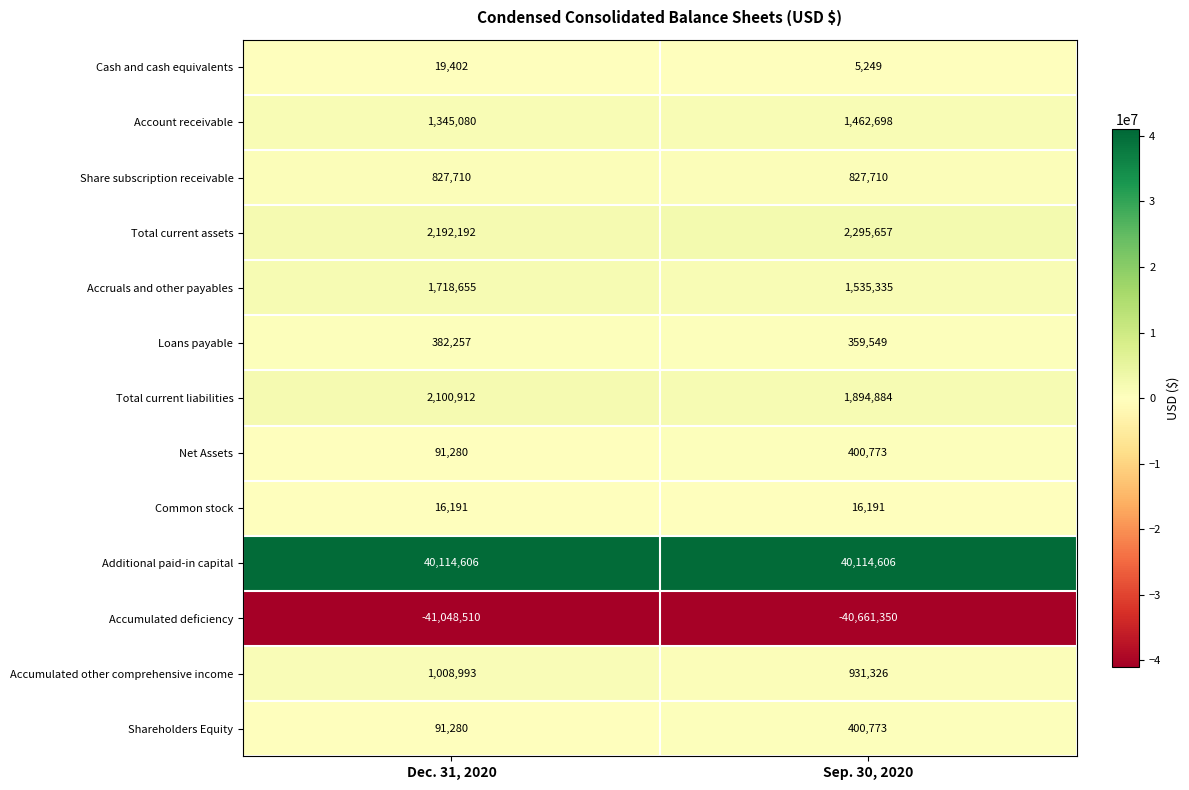

Read the Common stock value at Sep. 30, 2020.

16191